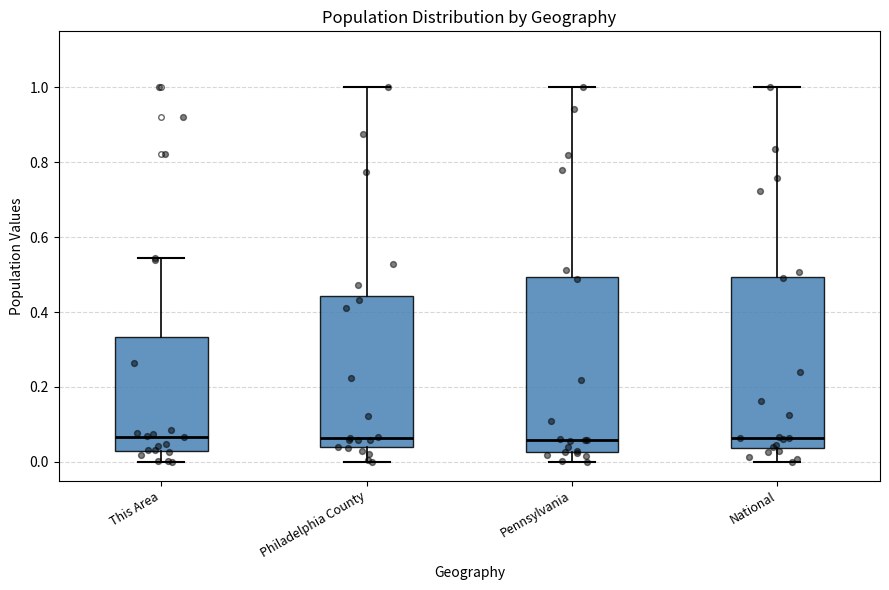

Where does the upper whisker of the box for Philadelphia County end on the y-axis? The values are not printed on the chart, so give them approximately, as read against the axis.

1.00